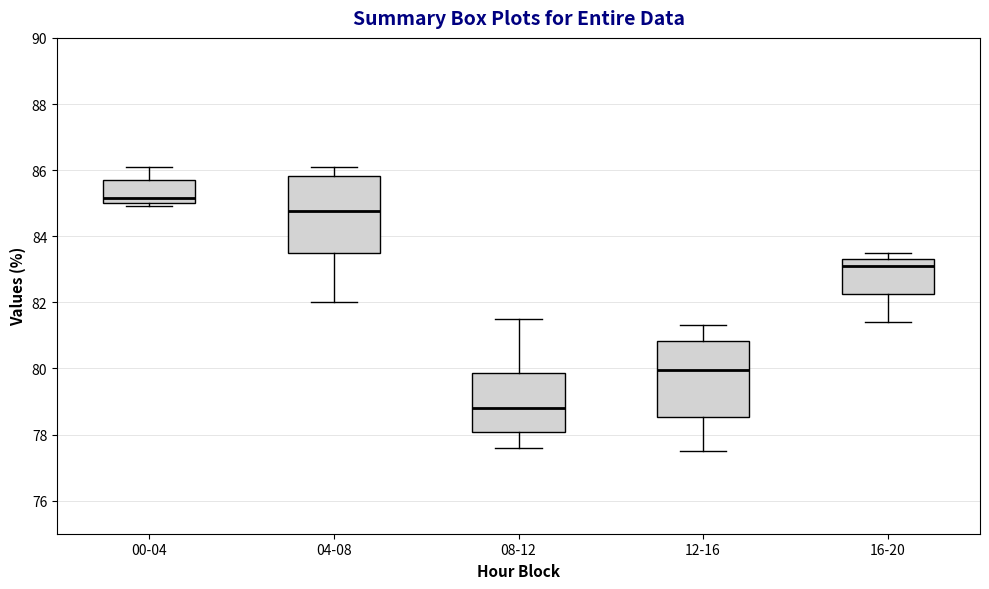

Which box's median line is the lowest?

08-12